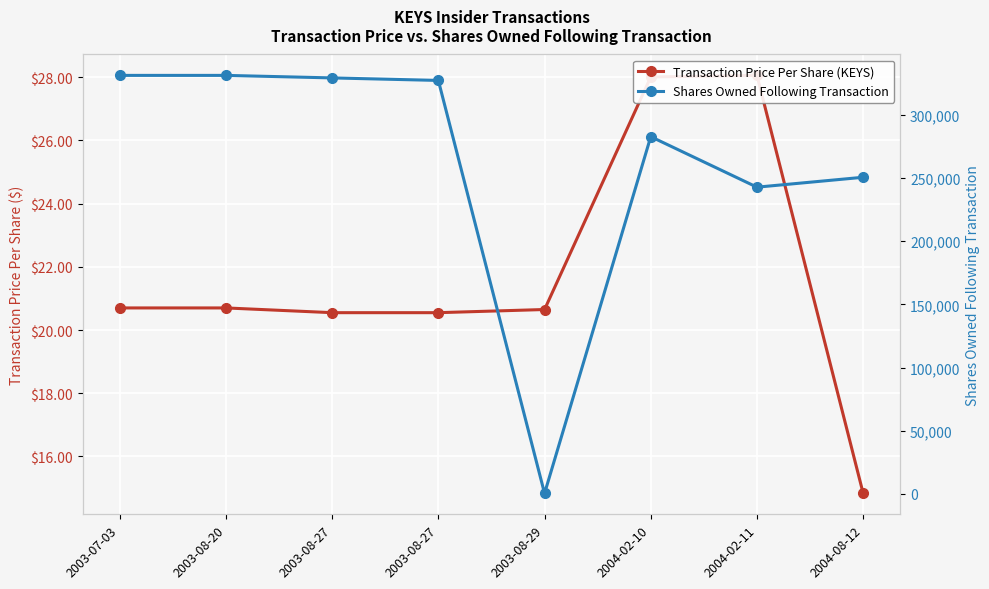

The Shares Owned Following Transaction series shows 331403.0 at 2003-07-03. True or false?

True